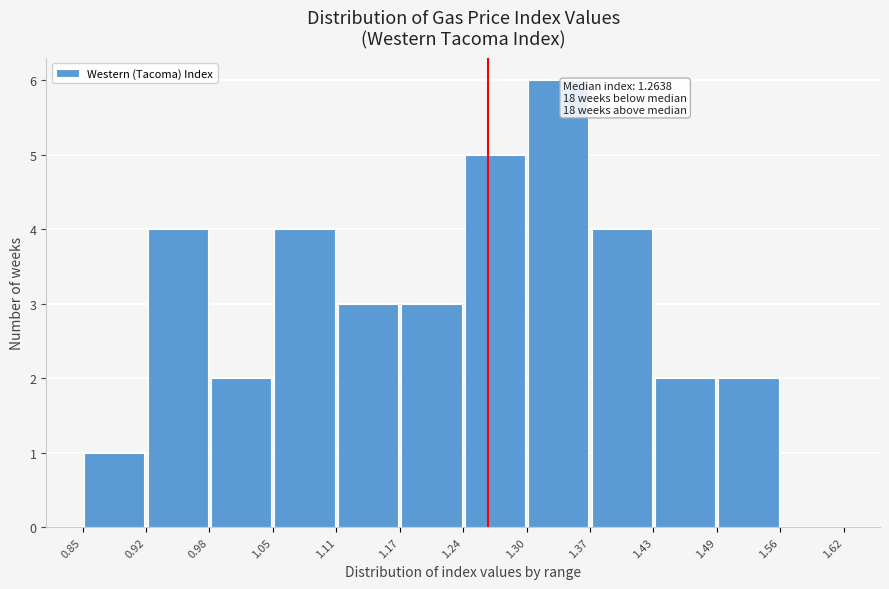

Over which range of the x-axis is the bar tallest?

1.30 to 1.37